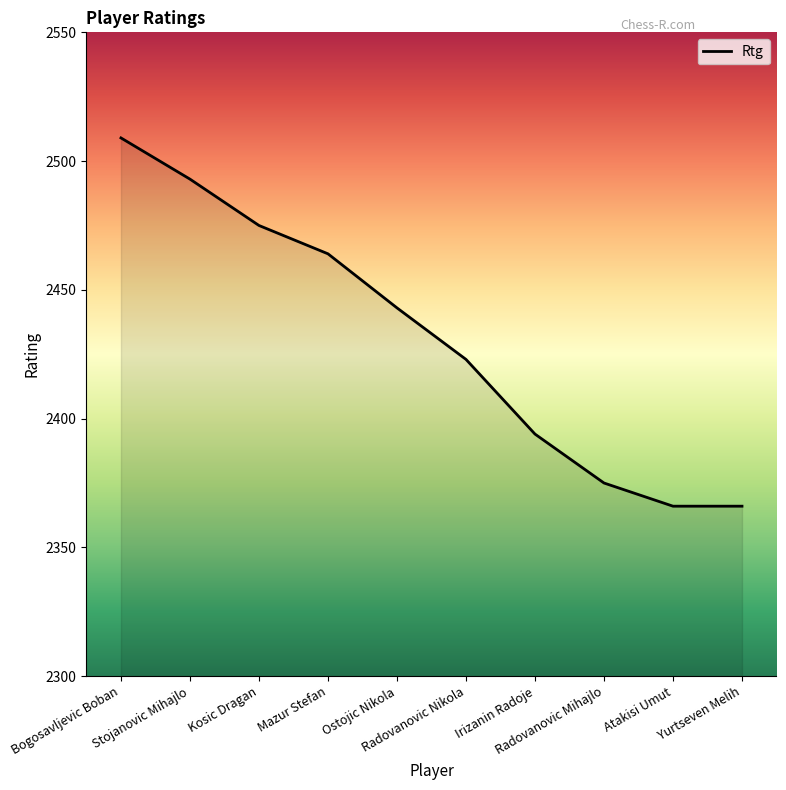

What is the difference between the maximum and minimum values?

143